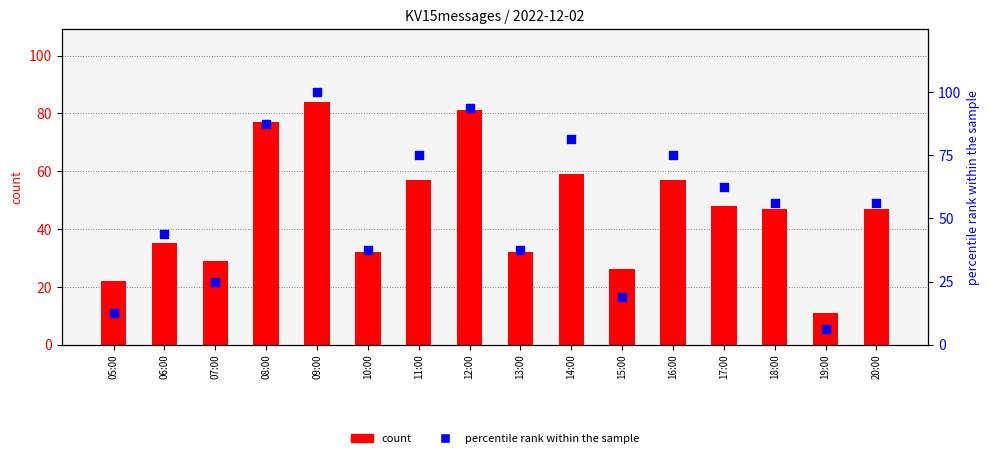

Which series contains the lowest Y value?

percentile rank within the sample